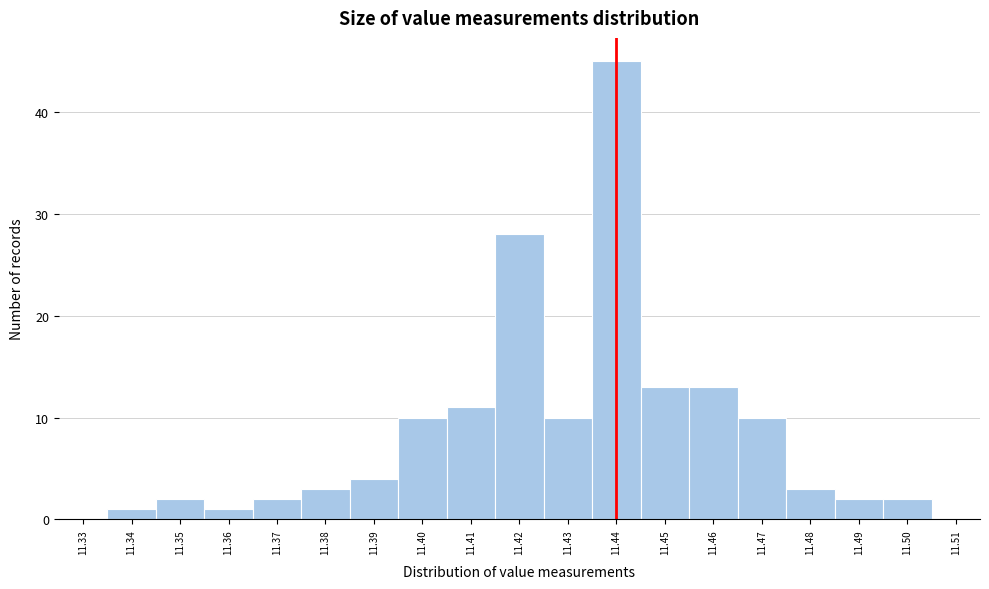

Reading left to right, transcribe this chart: for each bar, give the range it covers on the x-axis and its height. The values are not printed on the chart, so give them approximately, as read against the axis.

11.335 to 11.345: 1
11.345 to 11.355: 2
11.355 to 11.365: 1
11.365 to 11.375: 2
11.375 to 11.385: 3
11.385 to 11.395: 4
11.395 to 11.405: 10
11.405 to 11.415: 11
11.415 to 11.425: 28
11.425 to 11.435: 10
11.435 to 11.445: 45
11.445 to 11.455: 13
11.455 to 11.465: 13
11.465 to 11.475: 10
11.475 to 11.485: 3
11.485 to 11.495: 2
11.495 to 11.505: 2
11.505 to 11.515: 0